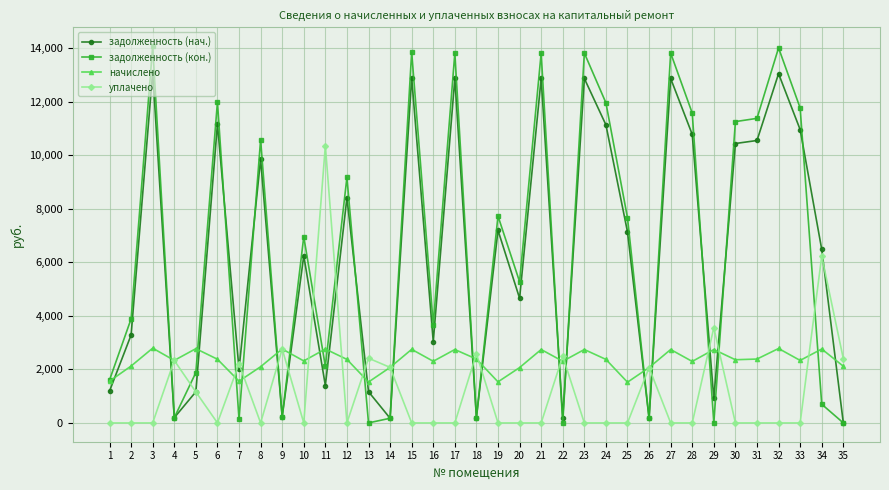

How many distinct data groups are displayed?

4